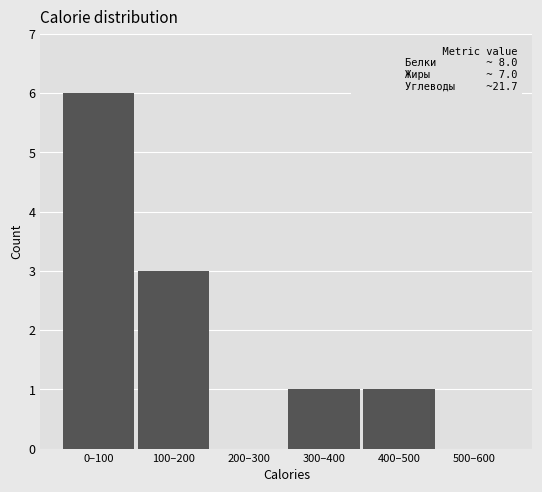

Reading left to right, extract all data points from this chart.

0–100=6	100–200=3	200–300=0	300–400=1	400–500=1	500–600=0